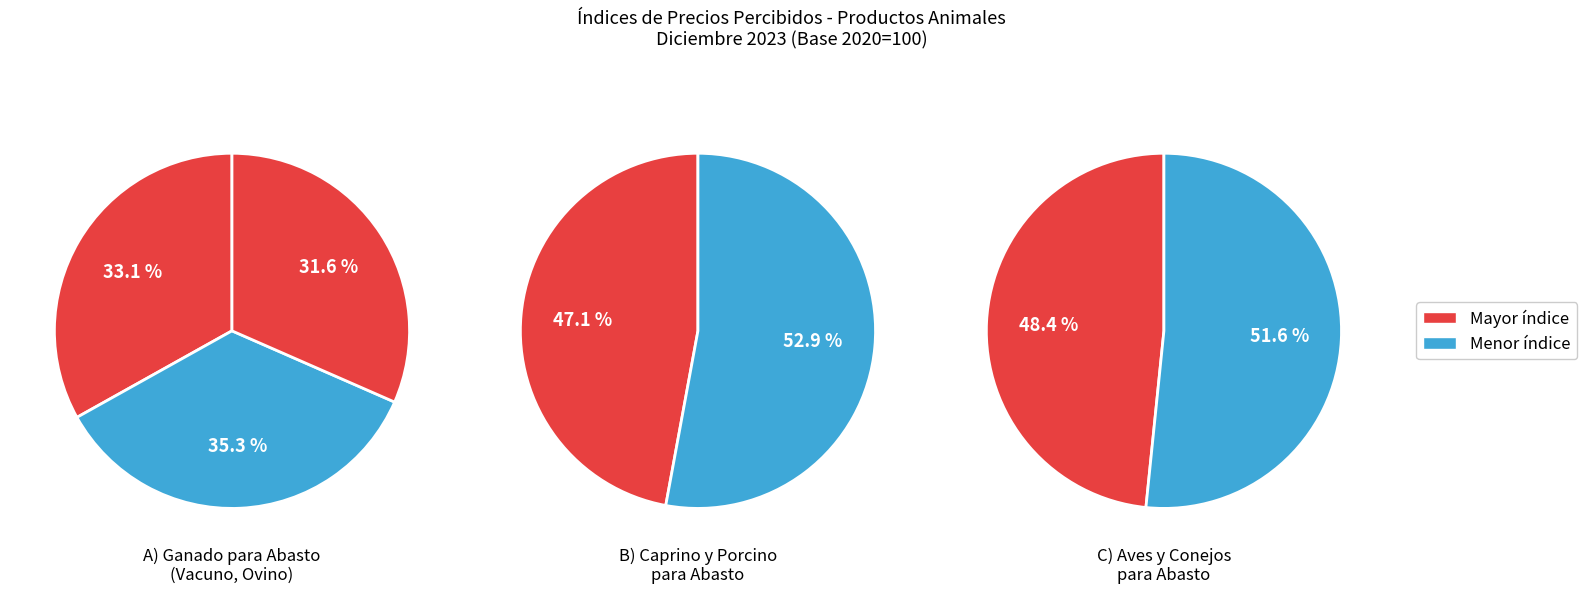

How many slices are in this pie chart?

7